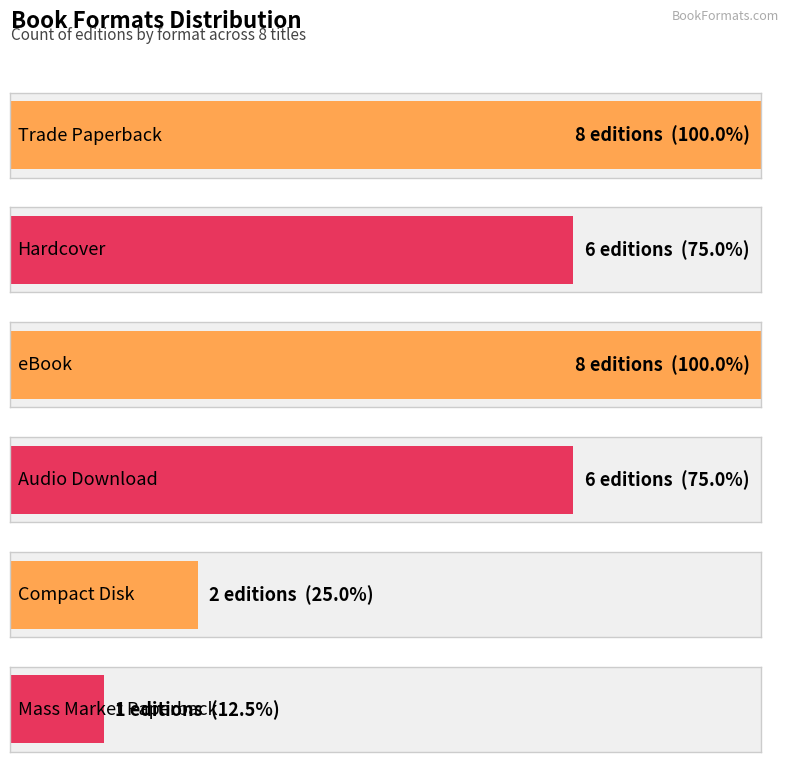

Reading right to left, transcribe all the data shown in this chart.

Trade Paperback: 8	8
Hardcover: 6	6
eBook: 8	8
Audio Download: 6	6
Compact Disk: 2	2
Mass Market Paperback: 1	1